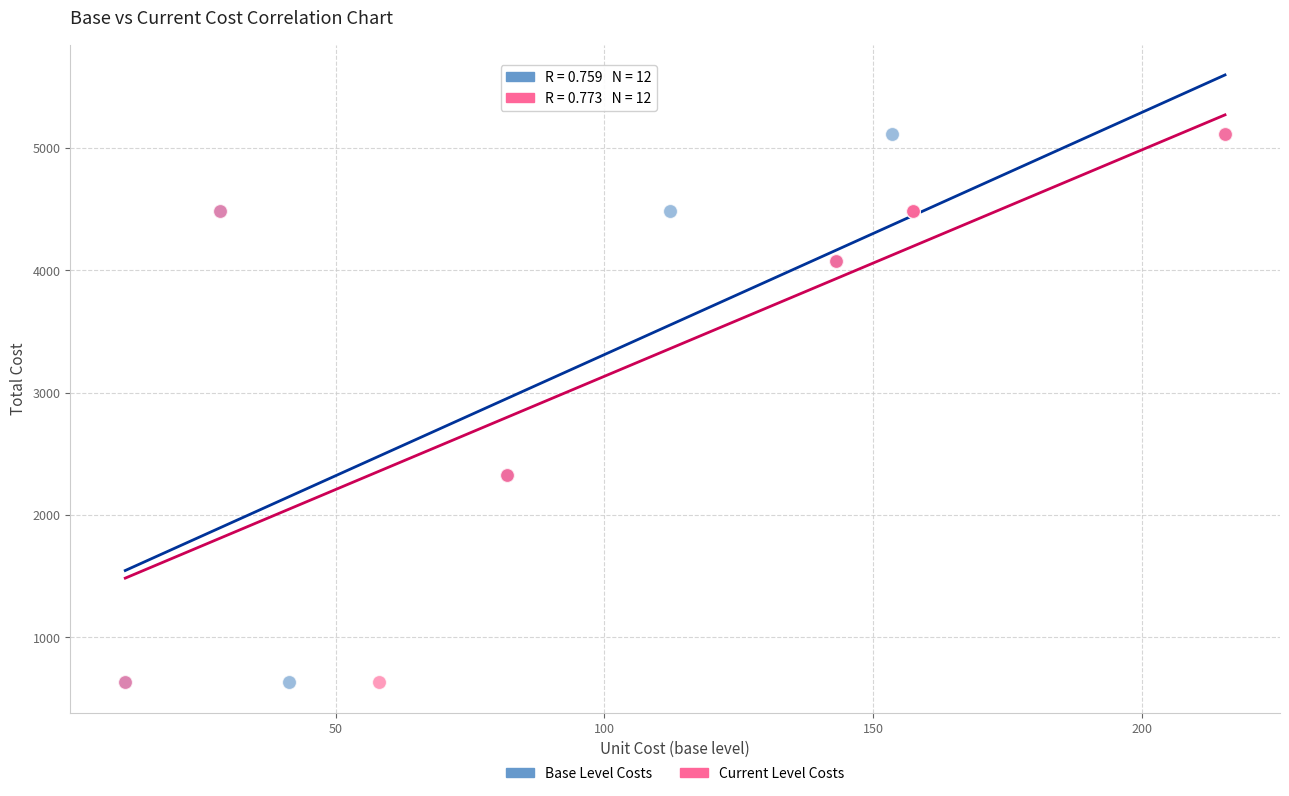

What are all the series names shown in the legend?

Base Level Costs, Current Level Costs